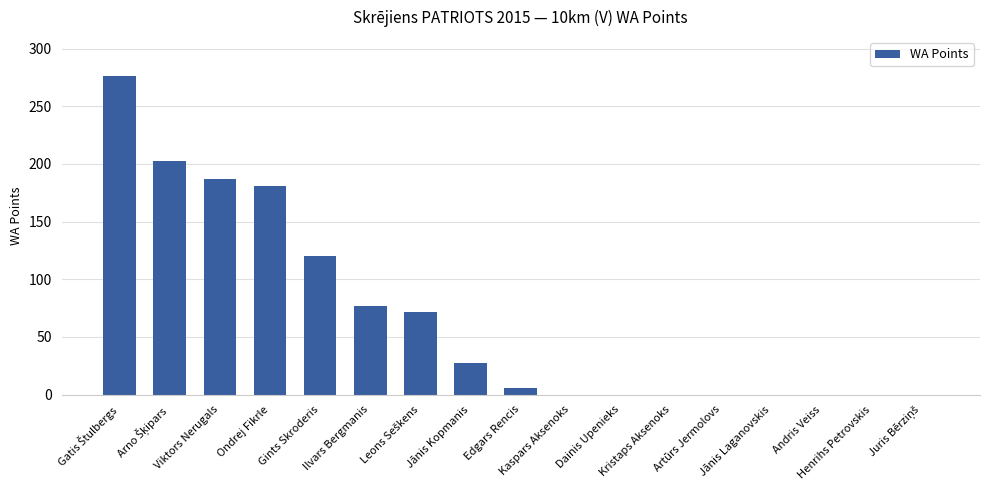

What is the change in value from Viktors Nerugals to Edgars Rencis?

-181